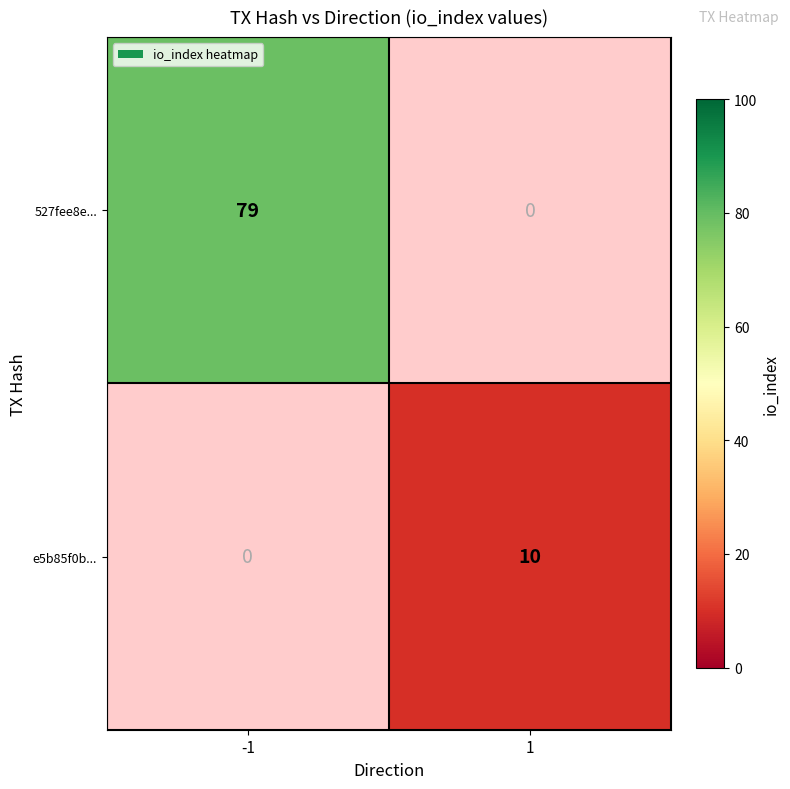

What is the greatest value displayed?

79.0